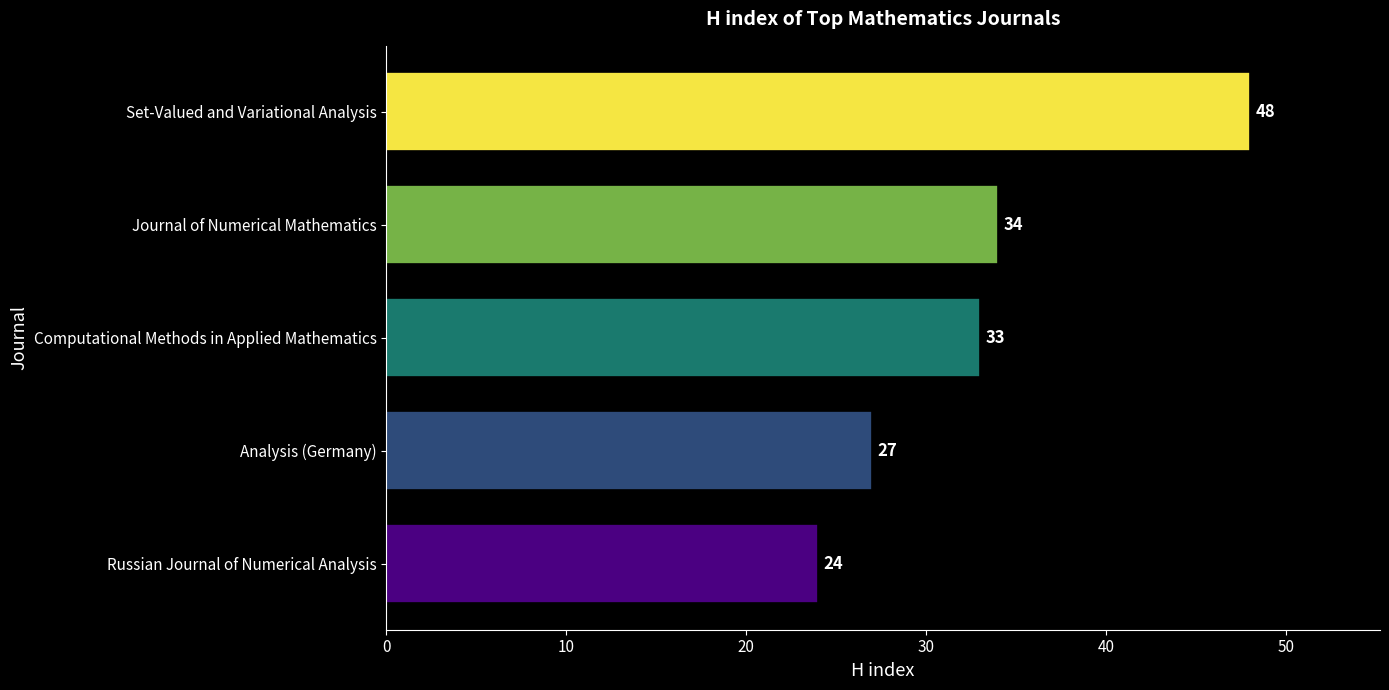

Rank the categories by value from lowest to highest.

Russian Journal of Numerical Analysis, Analysis (Germany), Computational Methods in Applied Mathematics, Journal of Numerical Mathematics, Set-Valued and Variational Analysis